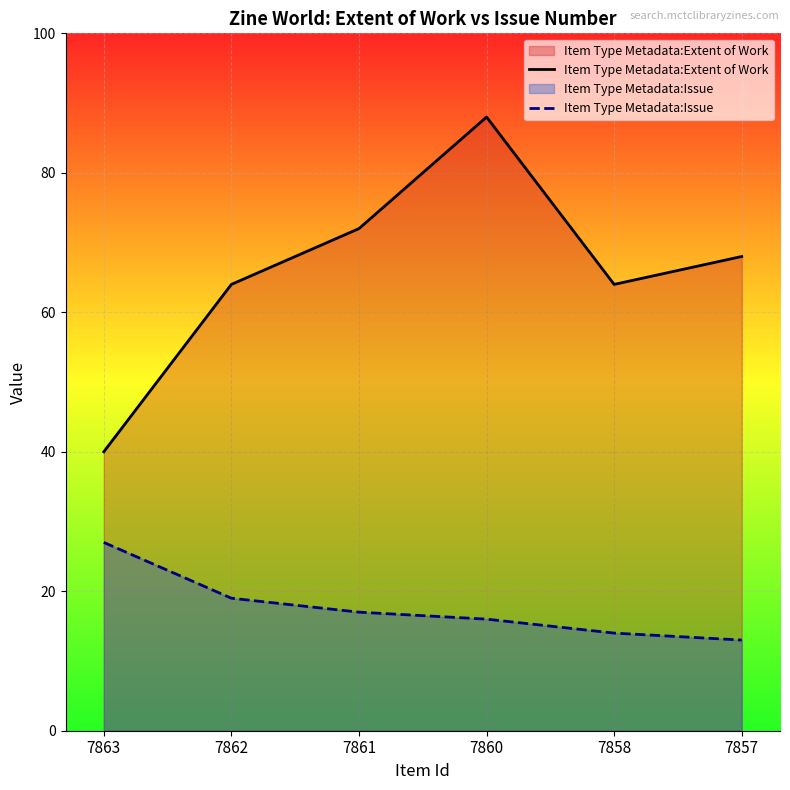

Rank the series at 7858 from lowest to highest value.

Item Type Metadata:Issue, Item Type Metadata:Extent of Work